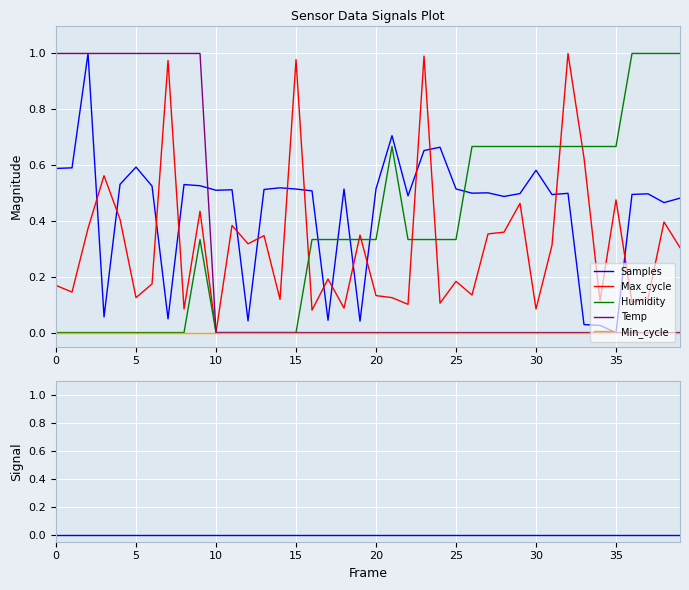

How many times do Humidity and Samples cross each other?

5